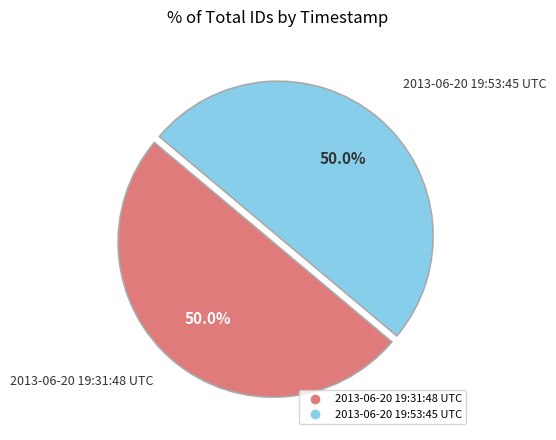

Approximately how many times larger is the value at 2013-06-20 19:53:45 UTC compared to 2013-06-20 19:31:48 UTC?

1.0